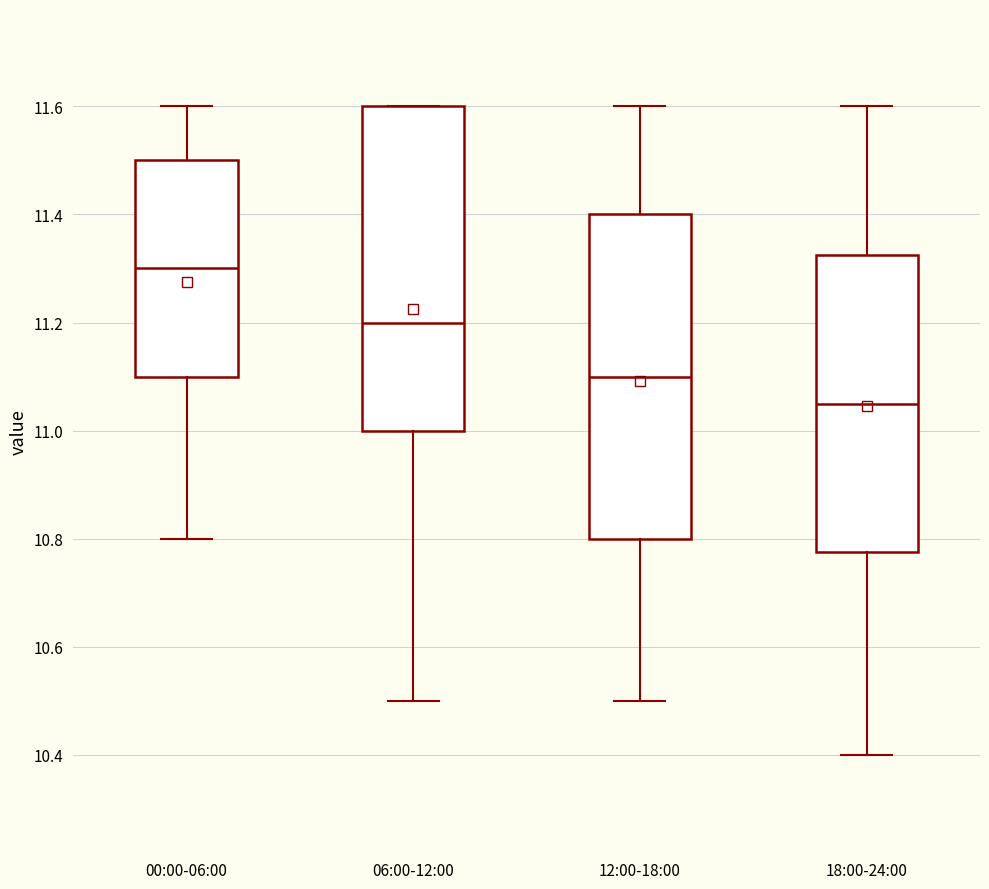

Which box's median line is the highest?

00:00-06:00